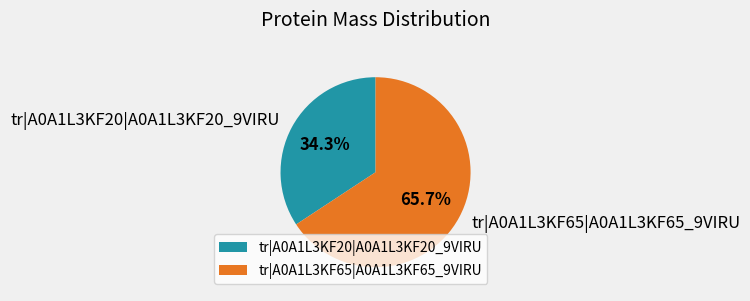

The tr|A0A1L3KF65|A0A1L3KF65_9VIRU slice represents 66% of the pie. True or false?

True